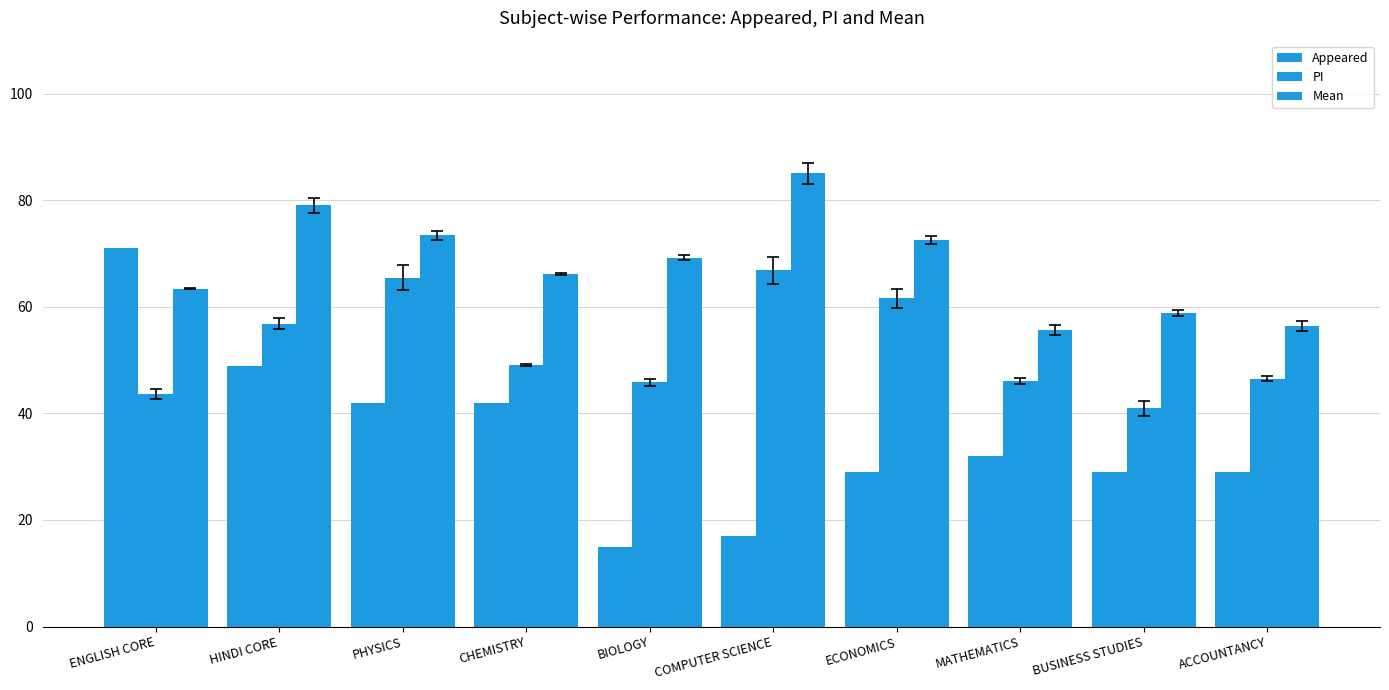

How many groups of bars are there?

10